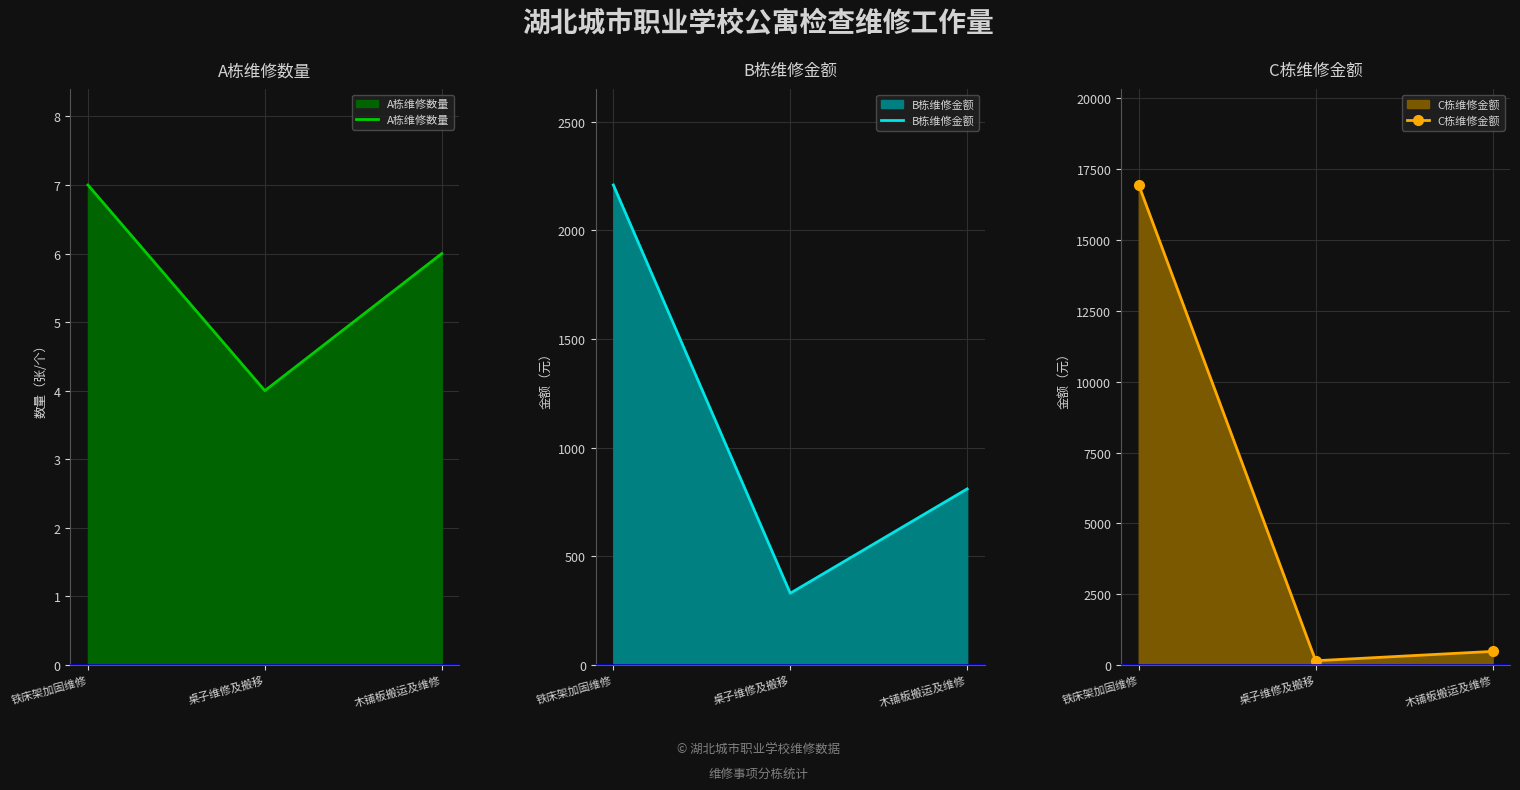

Count the number of data series in this chart.

3